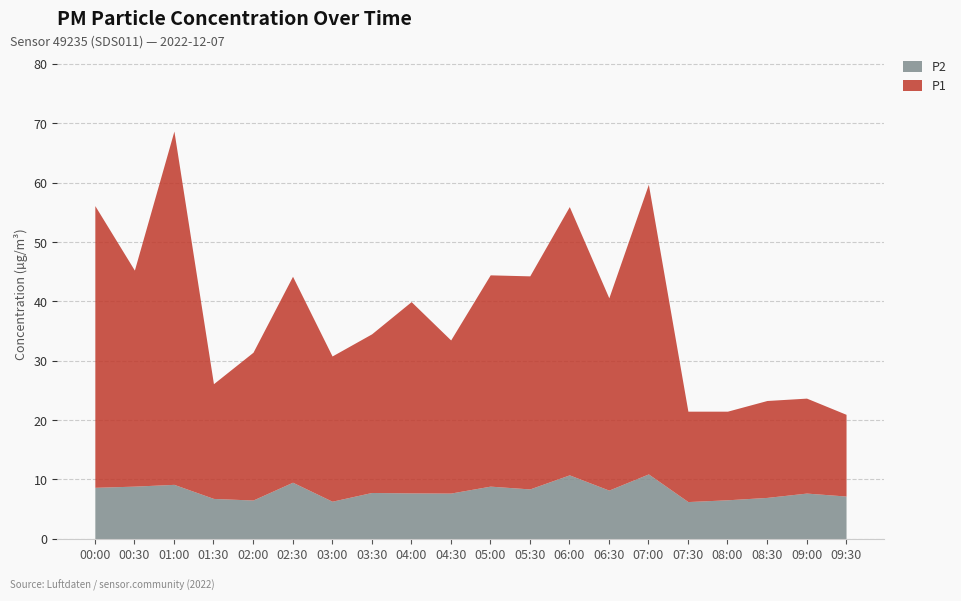

What is the difference between the P1 values at 01:30 and 02:30?

15.4